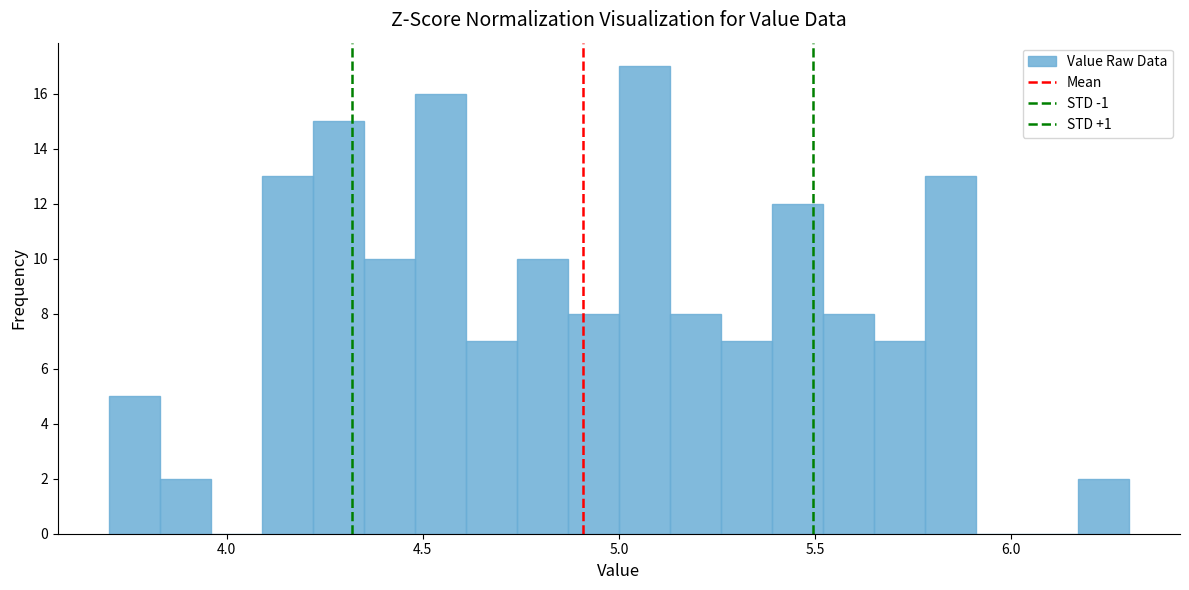

Read against the x-axis, roughly where is the centre of the tallest bar?

5.05